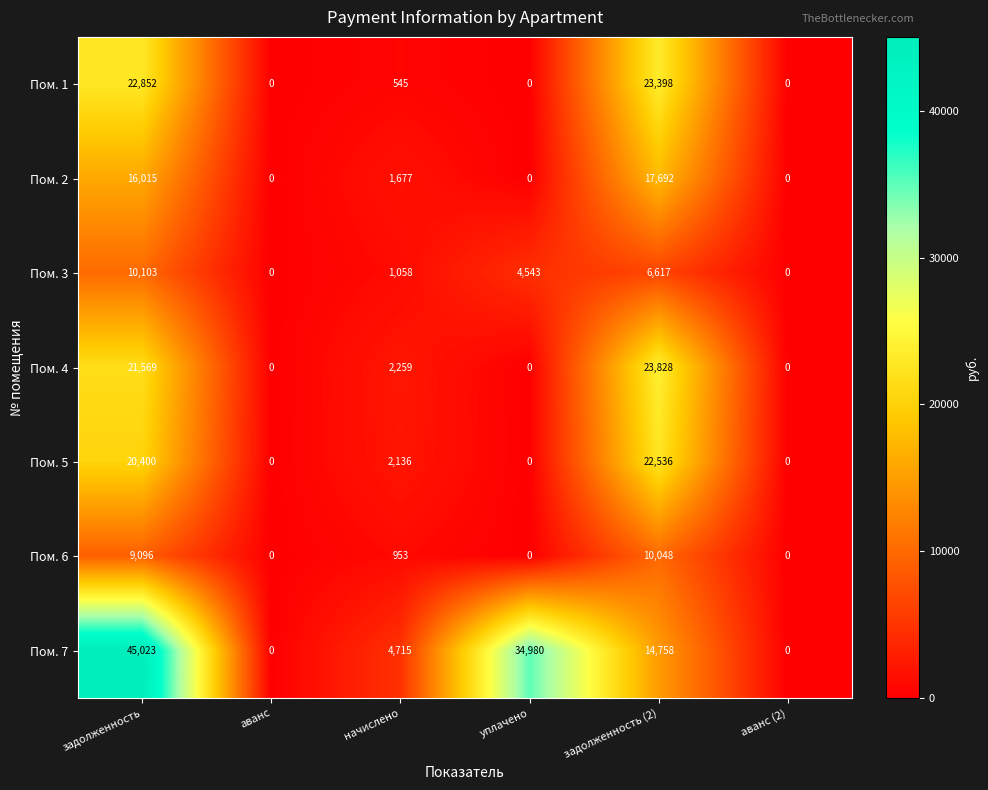

The value of Пом. 7 at аванс (2) is 23550. True or false?

False